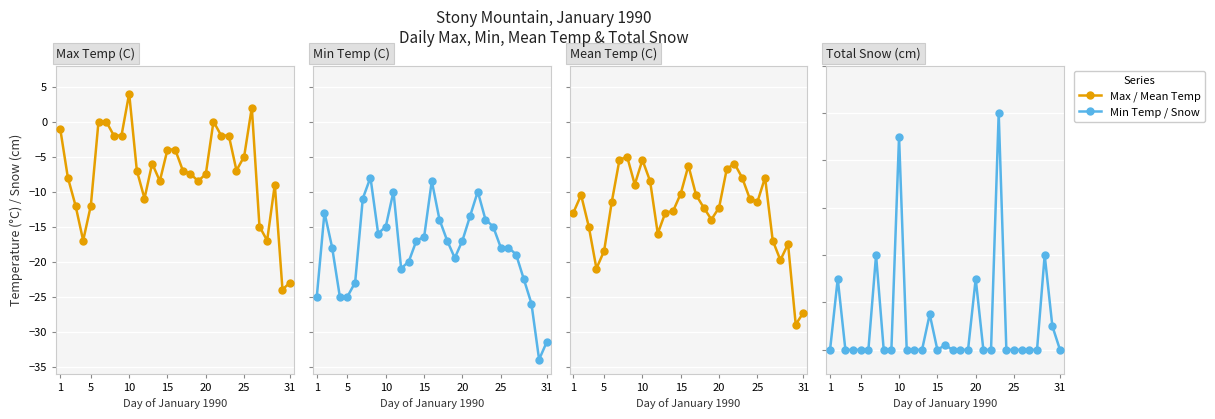

Is the value of Max Temp (C) at 27 greater than the value of Mean Temp (C) at 7?

No